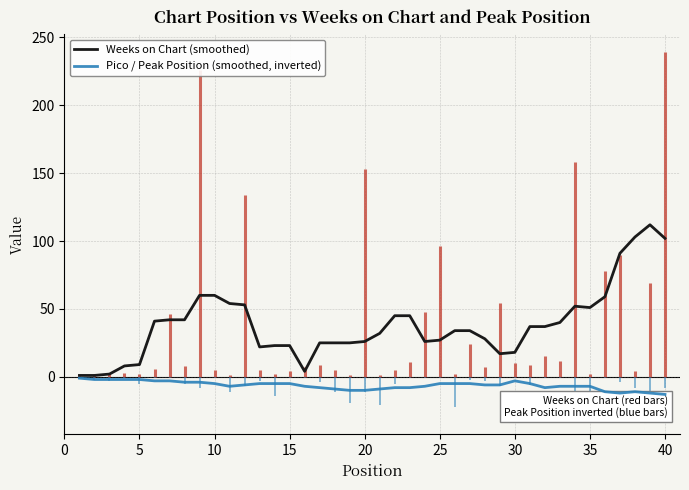

How many data points in Weeks on Chart (smoothed) are less than 34?

19